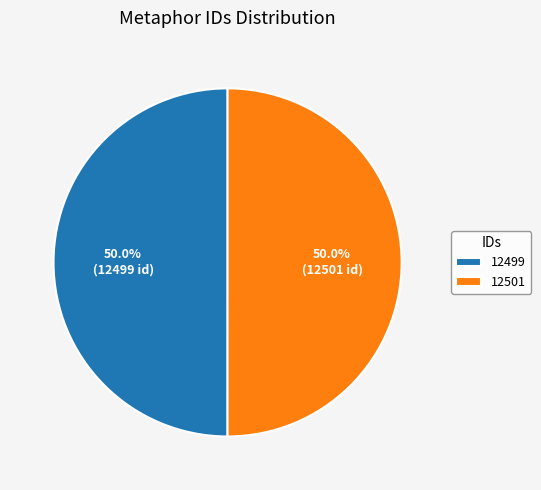

What percentage do 12499 and 12501 together represent?

100.0%